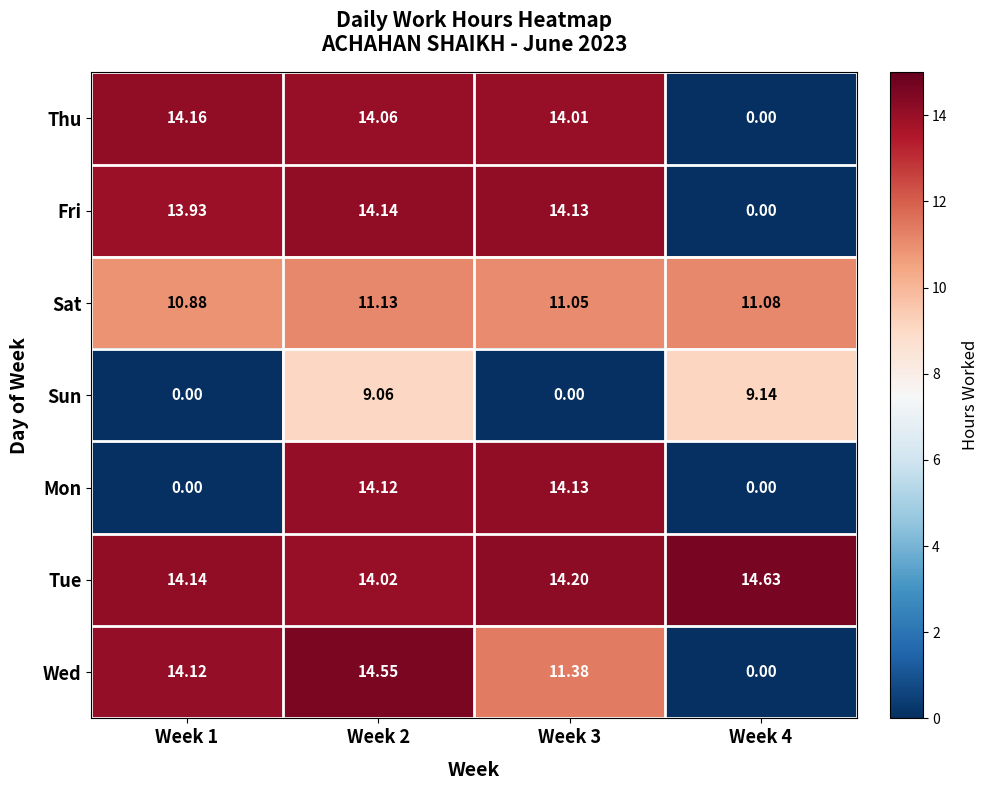

Which series has the widest spread of values?

Wed